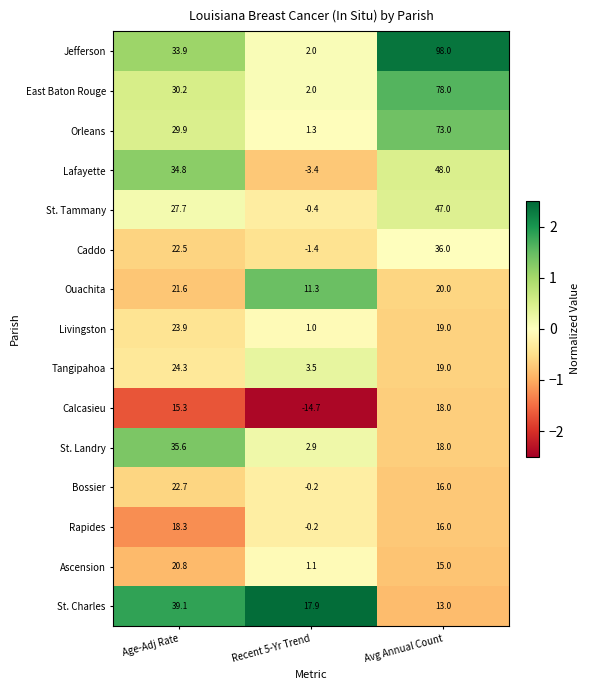

What is the spread (max minus min) of values at Avg Annual Count?

85.0